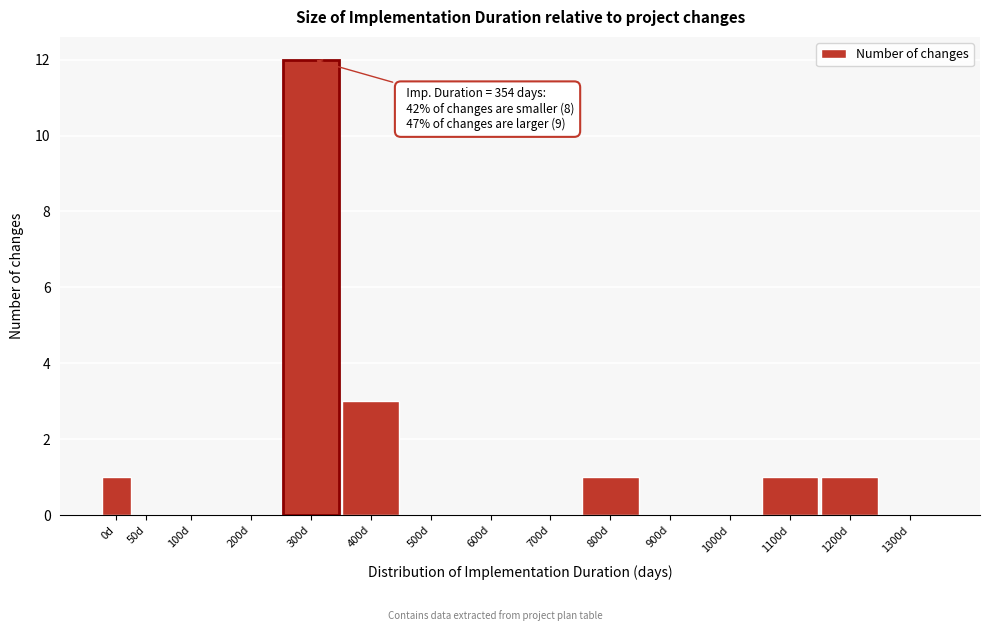

Reading left to right, what are all the values shown in this chart?

0d=1	50d=0	100d=0	200d=0	300d=12	400d=3	500d=0	600d=0	700d=0	800d=1	900d=0	1000d=0	1100d=1	1200d=1	1300d=0